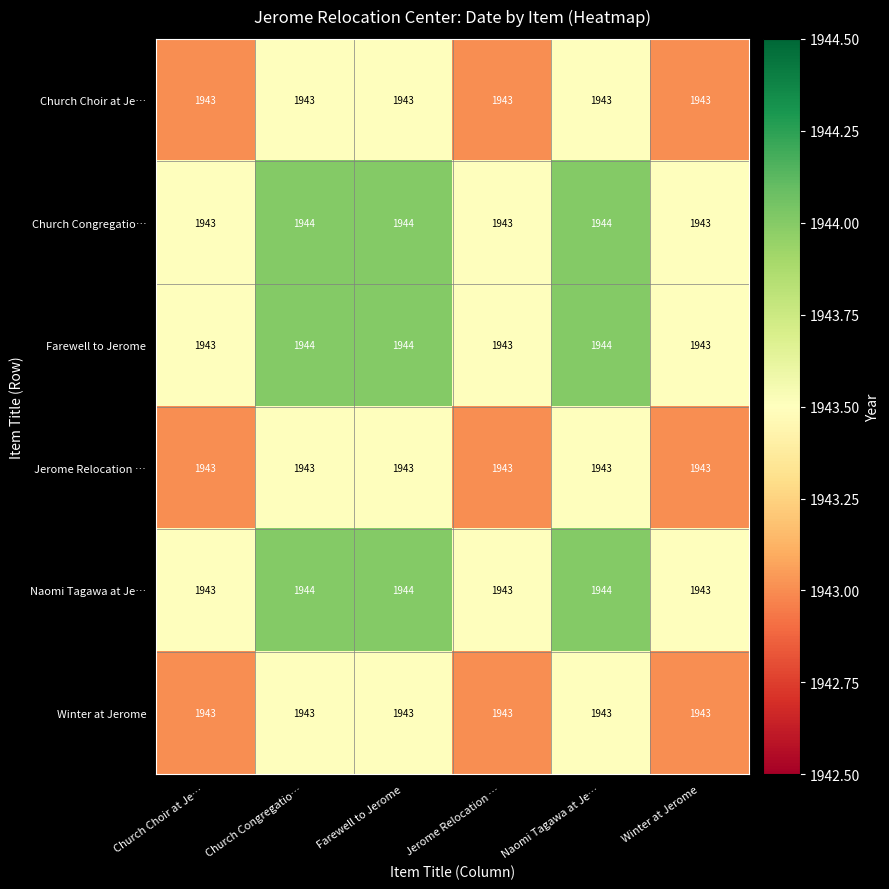

Is it true that Winter at Jerome equals 483 at Winter at Jerome?

False